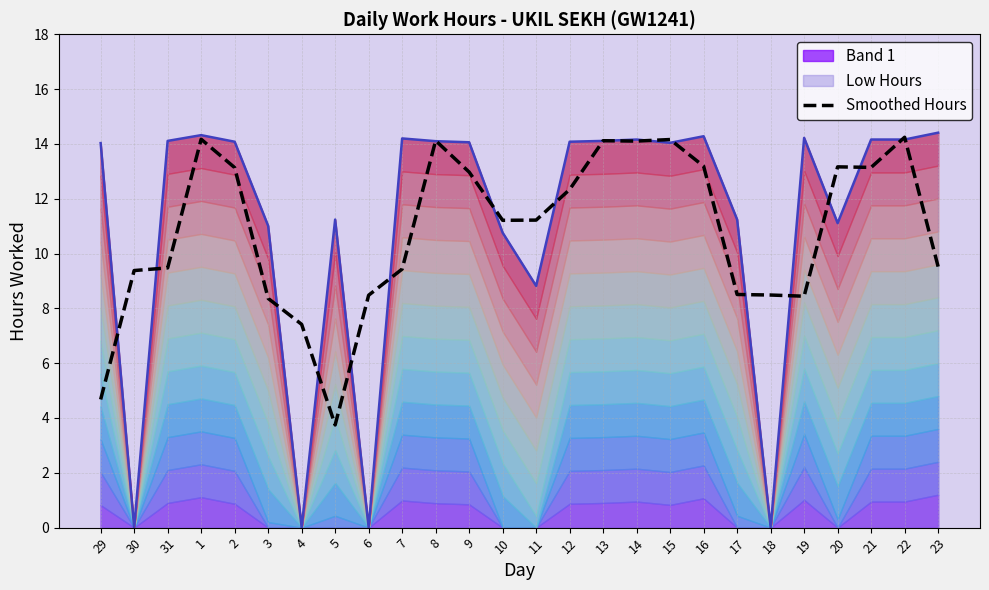

What is the label of the 7th point from the right?

17